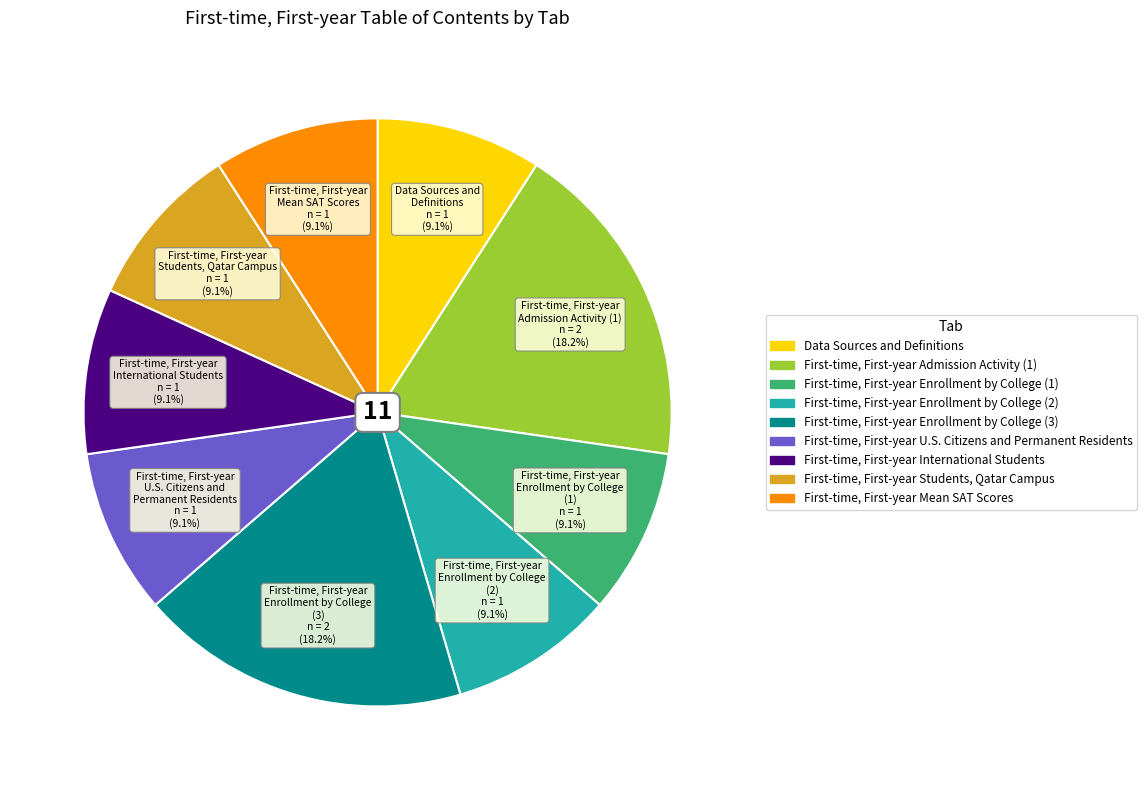

How many slices are in this pie chart?

9